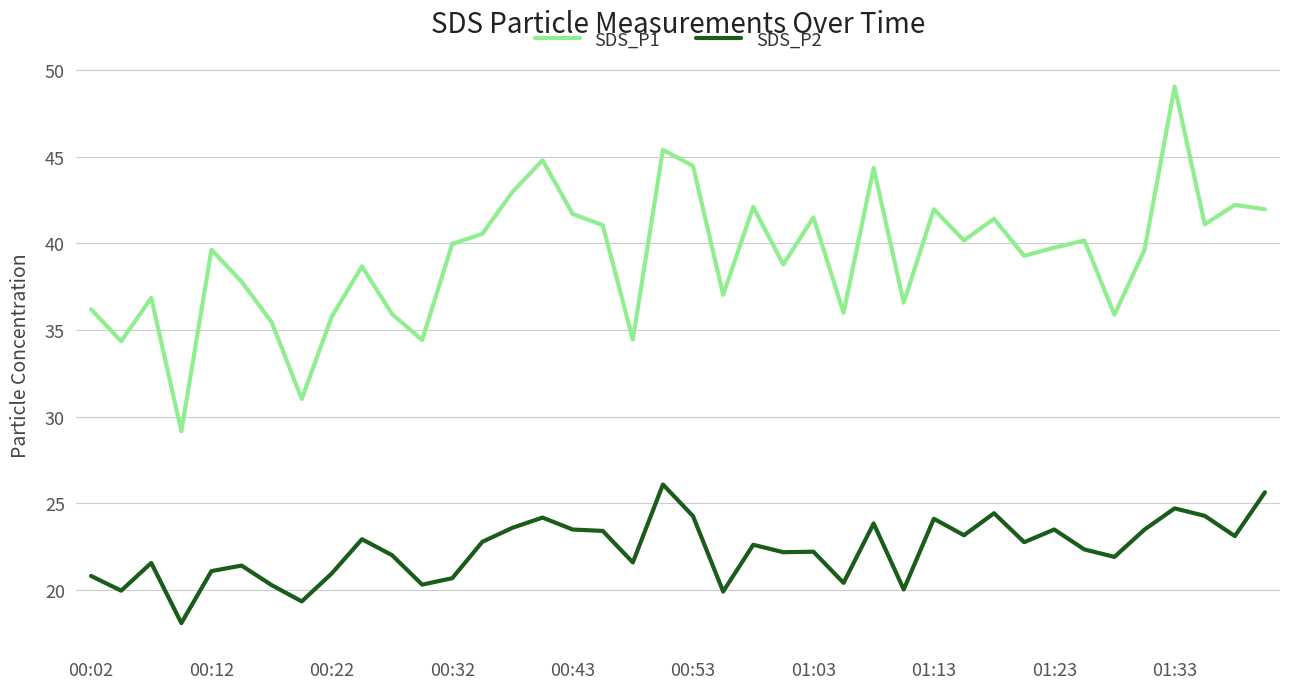

Which series has the largest total across all categories?

SDS_P1